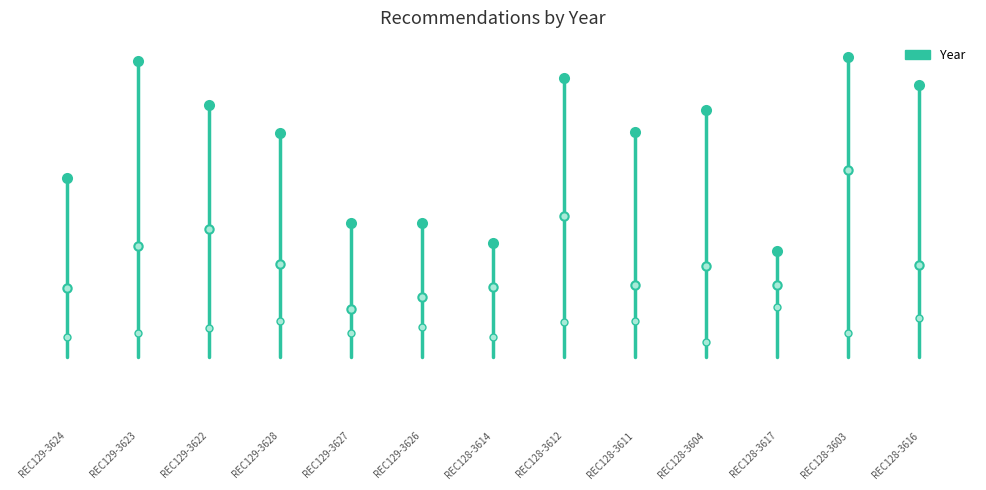

Where is the data nearest to the value 1996?

REC129-3624